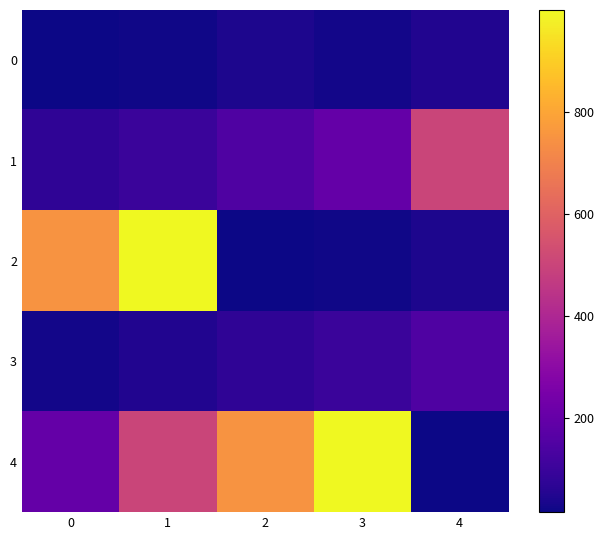

Reading left to right, what are all the values shown in this chart?

0: 0=14.4	1=19.4	2=39.4	3=24.6	4=48.5
1: 0=73.7	1=98.8	2=148.8	3=198.9	4=499.5
2: 0=749.5	1=999.5	2=14.4	3=19.4	4=39.4
3: 0=24.6	1=48.5	2=73.7	3=98.8	4=148.8
4: 0=198.9	1=499.5	2=749.5	3=999.5	4=14.4